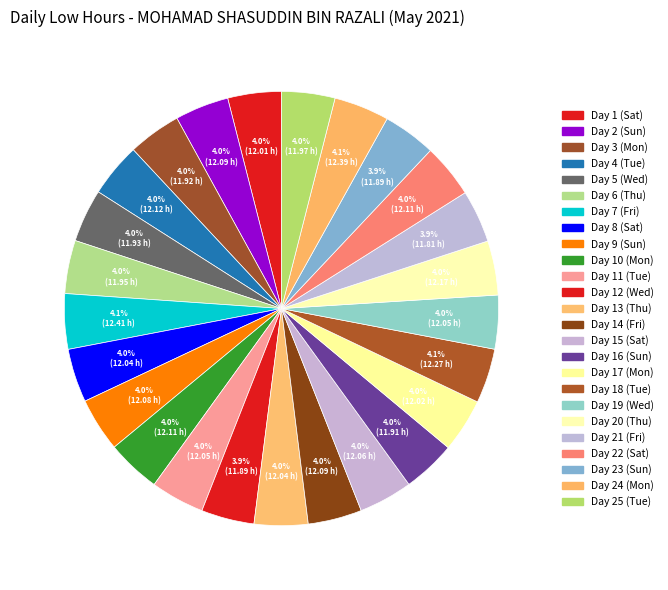

How many slices are in this pie chart?

25